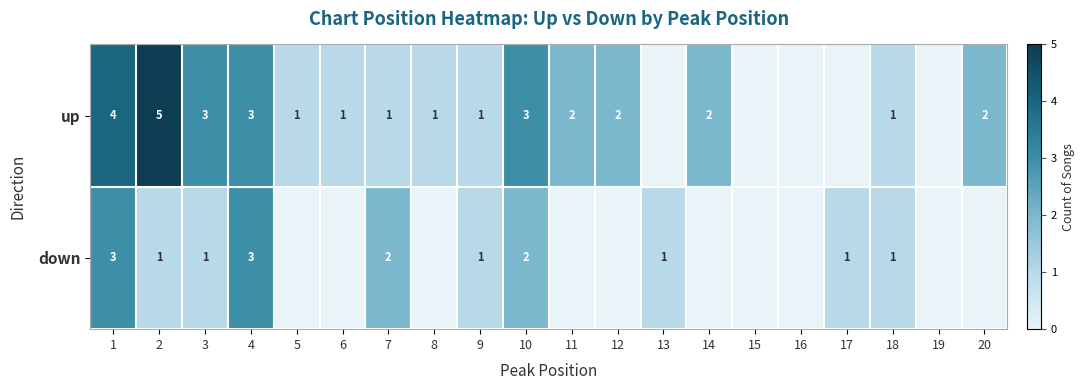

What is the total value across all series at 4?

6